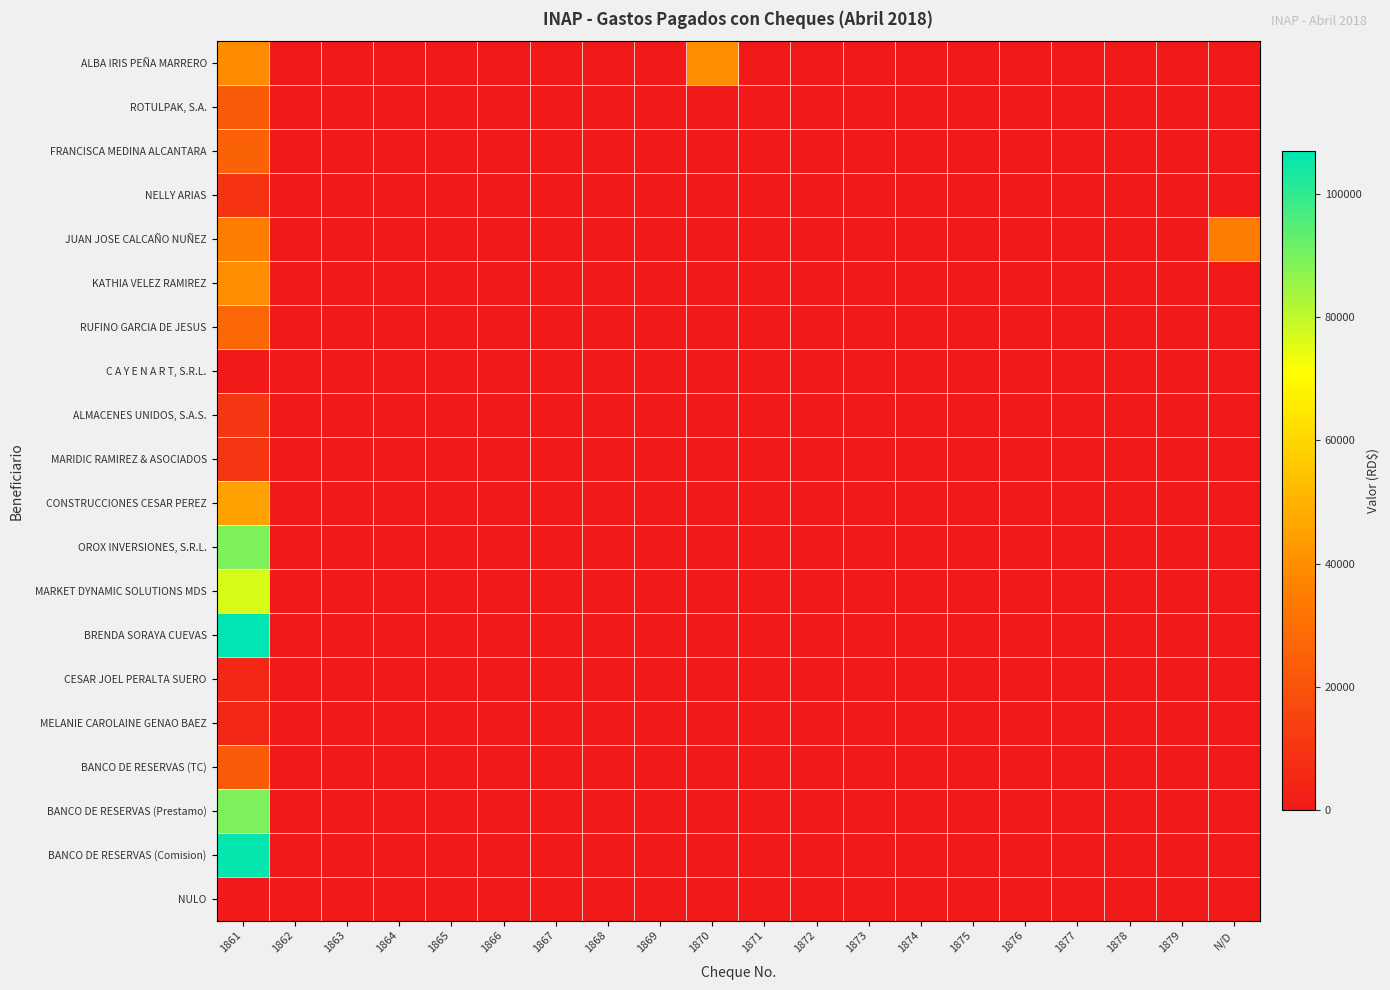

At which category does the chart reach its minimum across all series?

1862